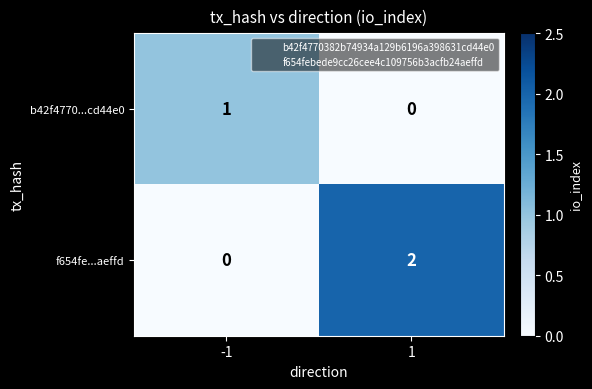

Which series has the largest total across all categories?

f654fe...aeffd